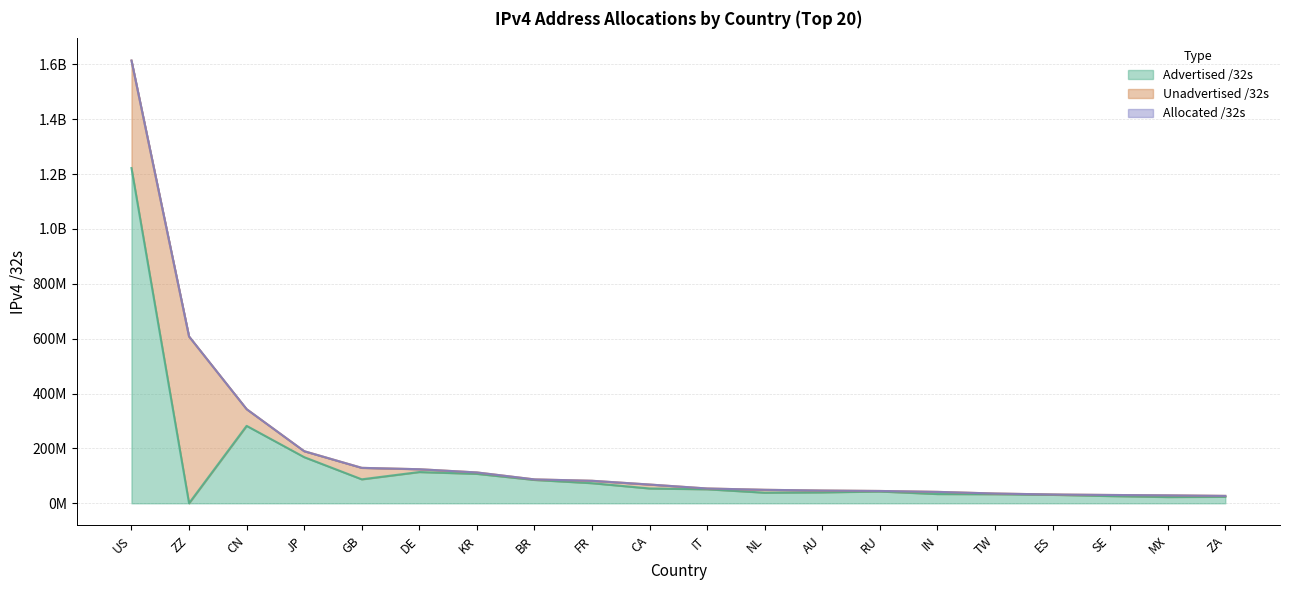

What is the difference between the highest and lowest values at GB?

41818696